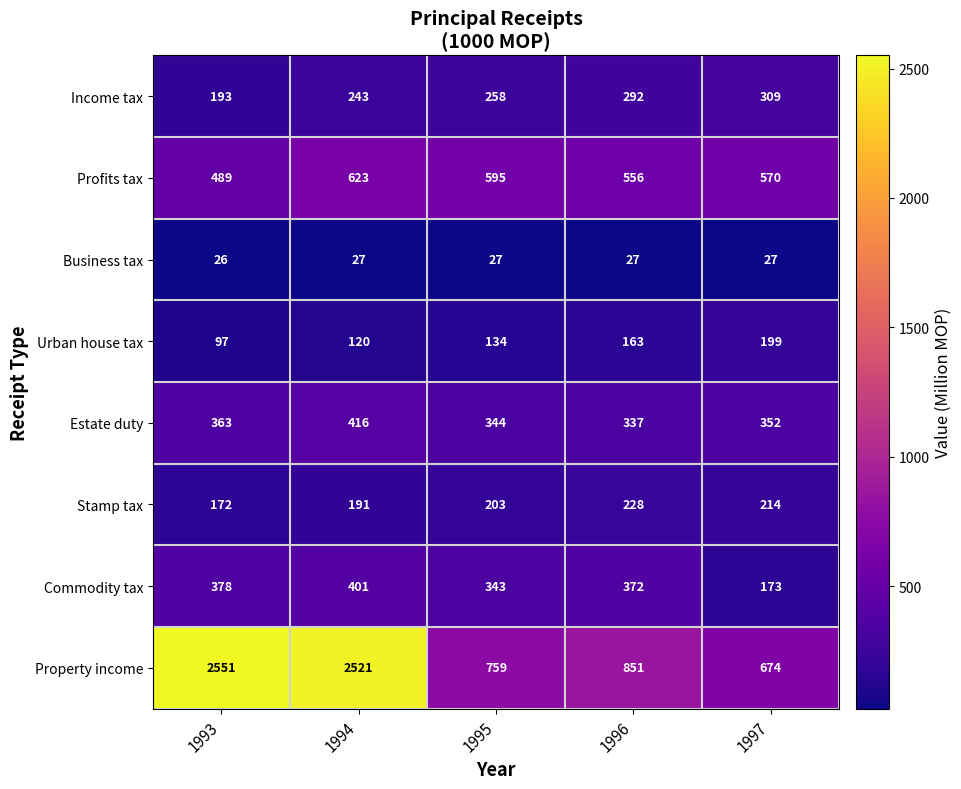

What is the minimum value shown in the chart?

26